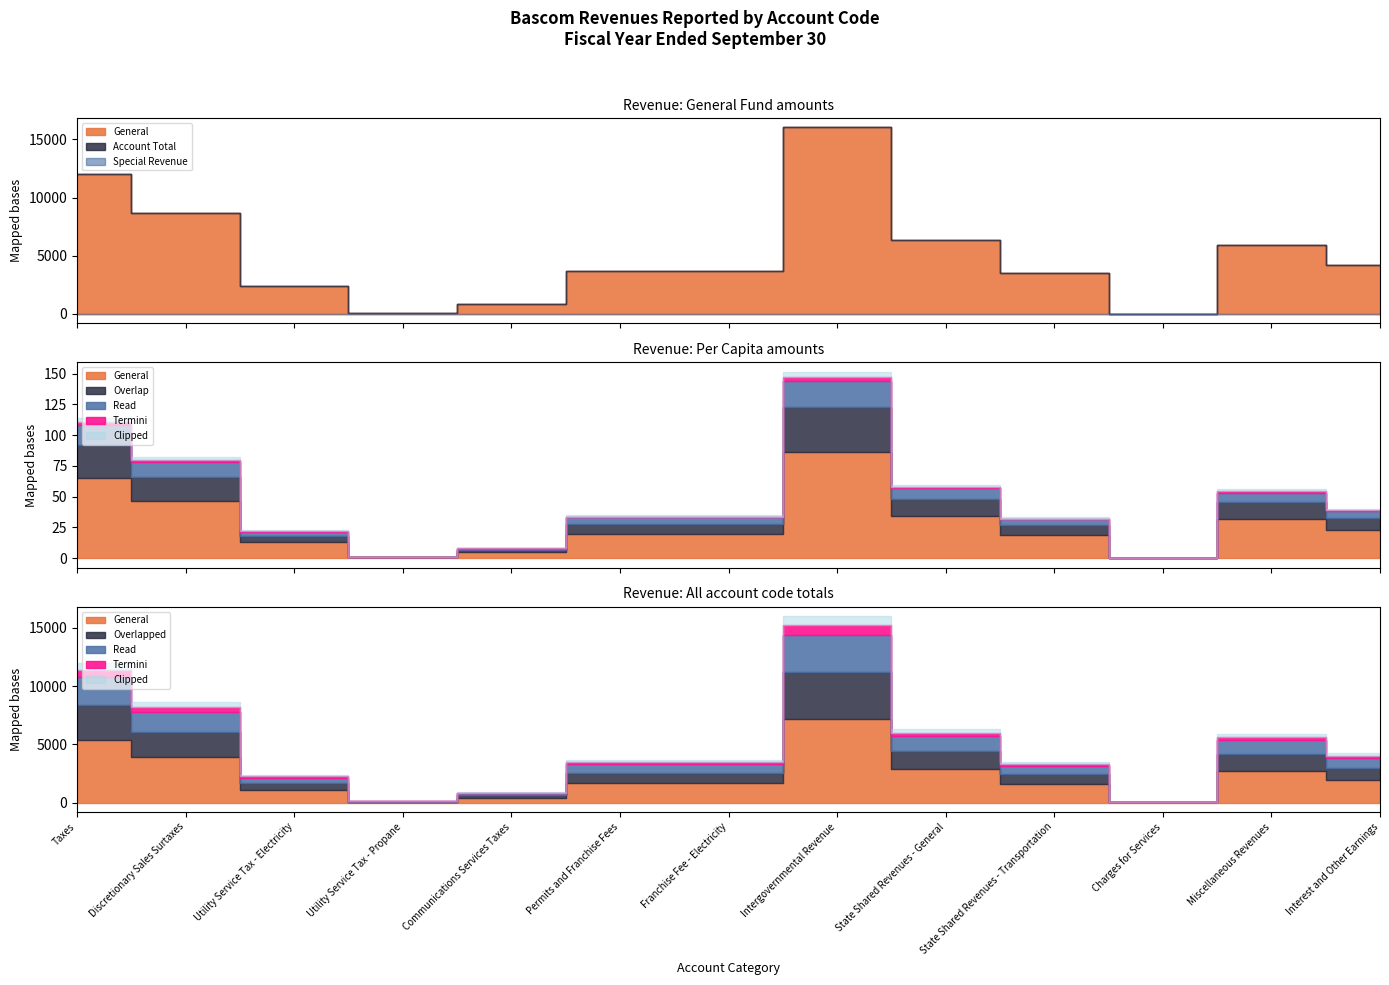

What is the maximum value shown in the chart?

16024.0